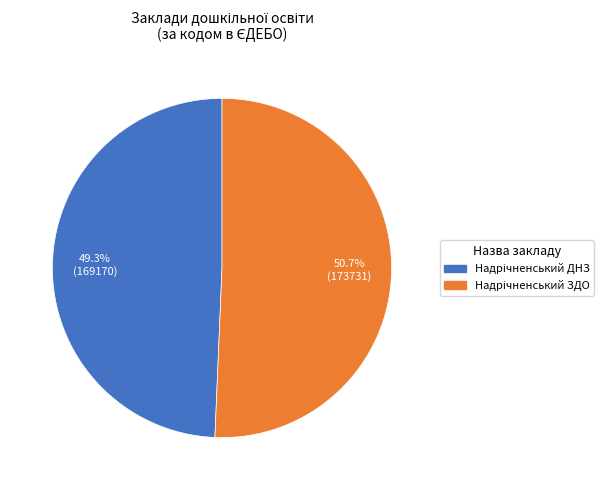

Is there a majority slice in this chart?

Yes